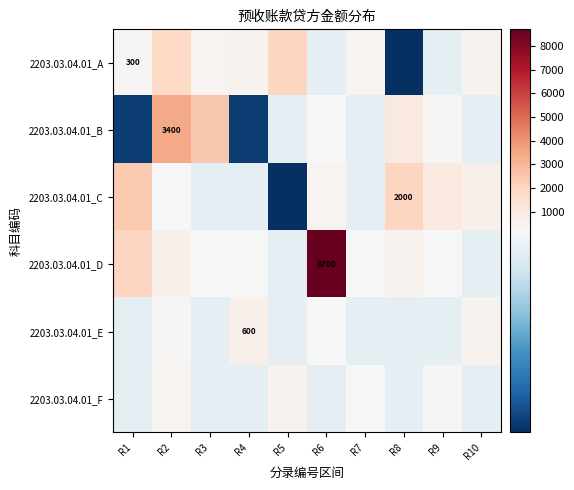

How many values in the 2203.03.04.01_B series are below 200?

5